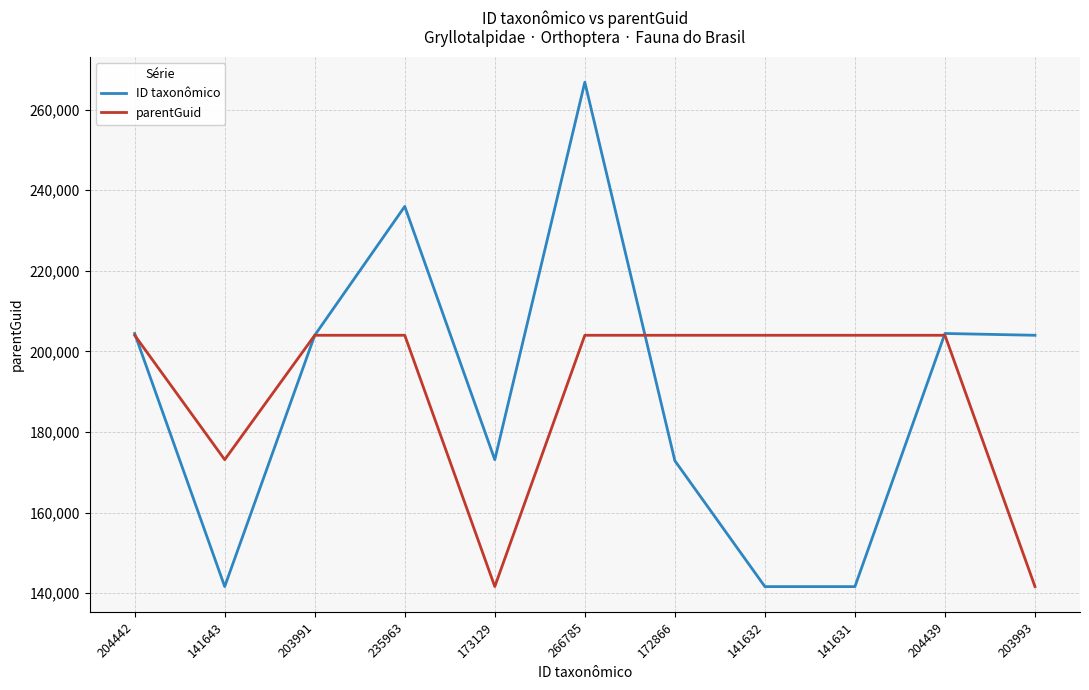

What is the sum of all ID taxonômico values?

2090514